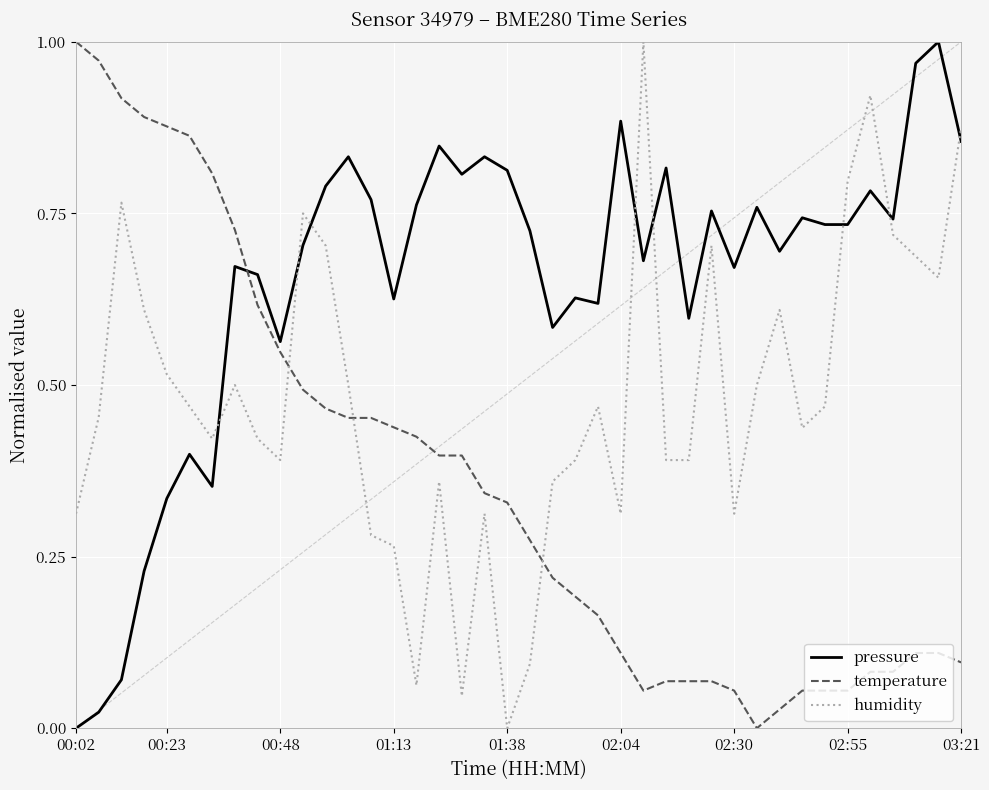

True or false: temperature and pressure cross at least once.

True